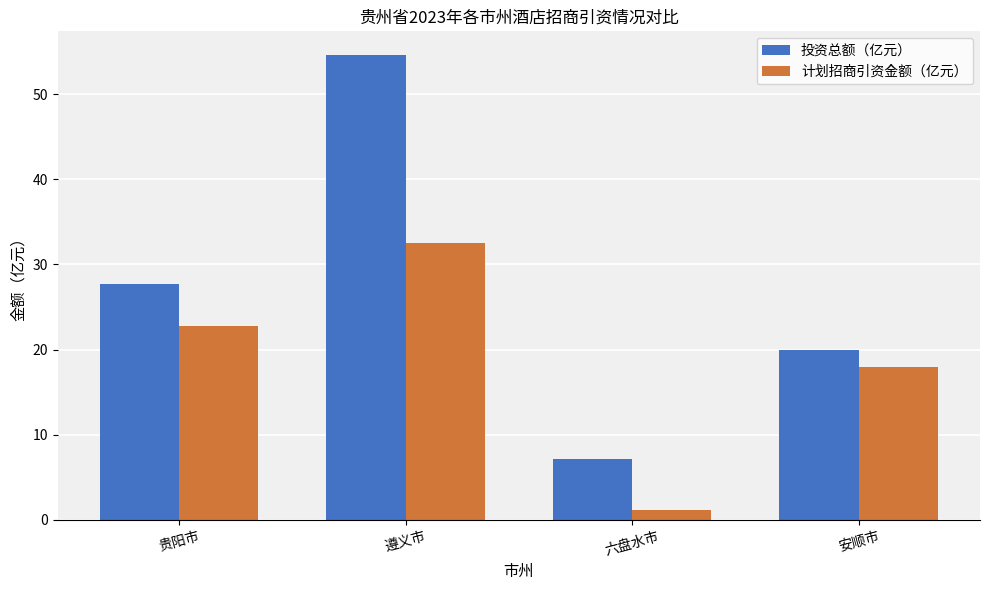

What is the difference between the 计划招商引资金额（亿元） values at 贵阳市 and 安顺市?

4.8